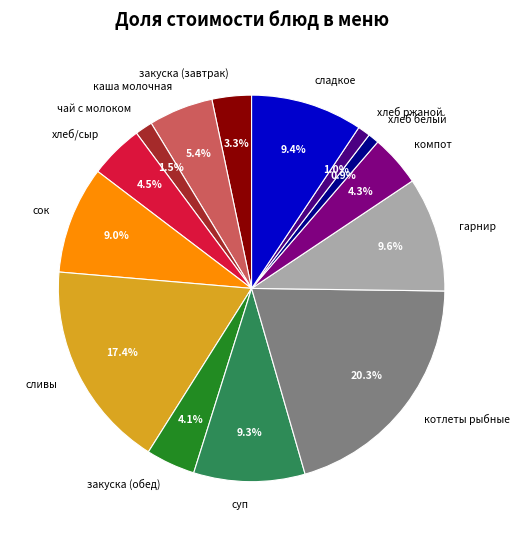

Is закуска (обед) the majority of the pie?

No